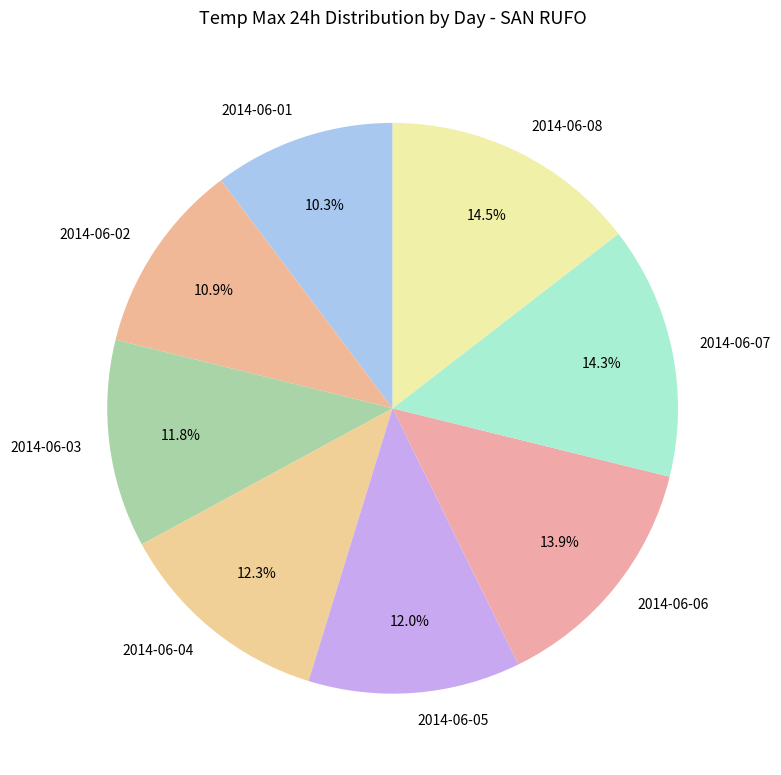

To the nearest percent, what percentage of the pie is 2014-06-06?

14%